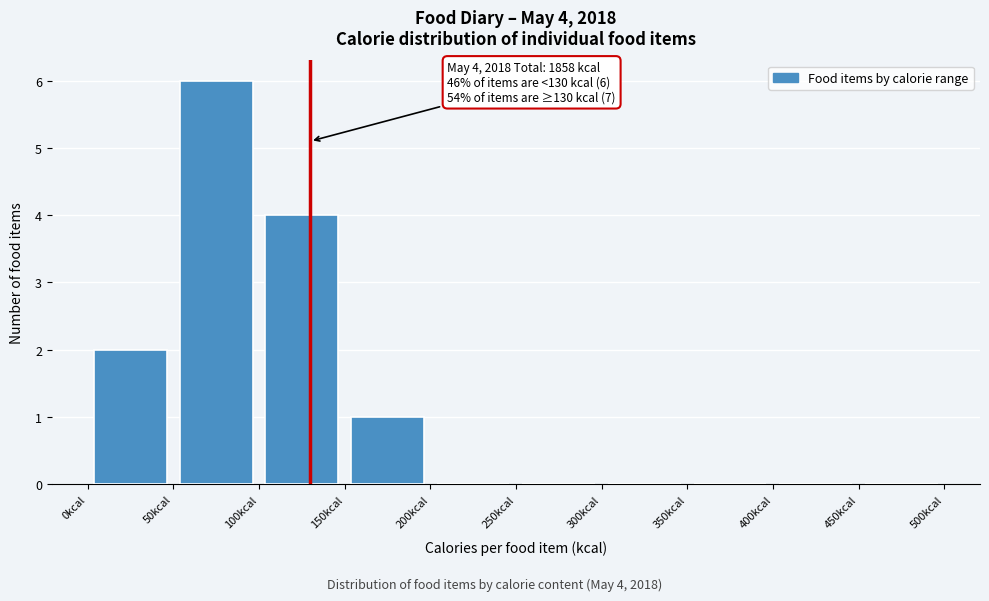

Which range on the x-axis has the tallest bar?

50 to 100